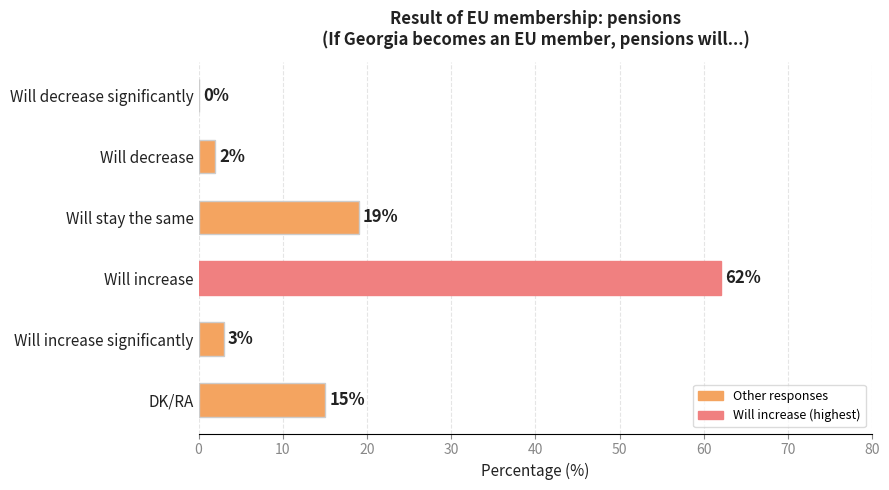

Reading top to bottom, extract all data points from this chart.

Will decrease significantly=0	Will decrease=2	Will stay the same=19	Will increase=62	Will increase significantly=3	DK/RA=15